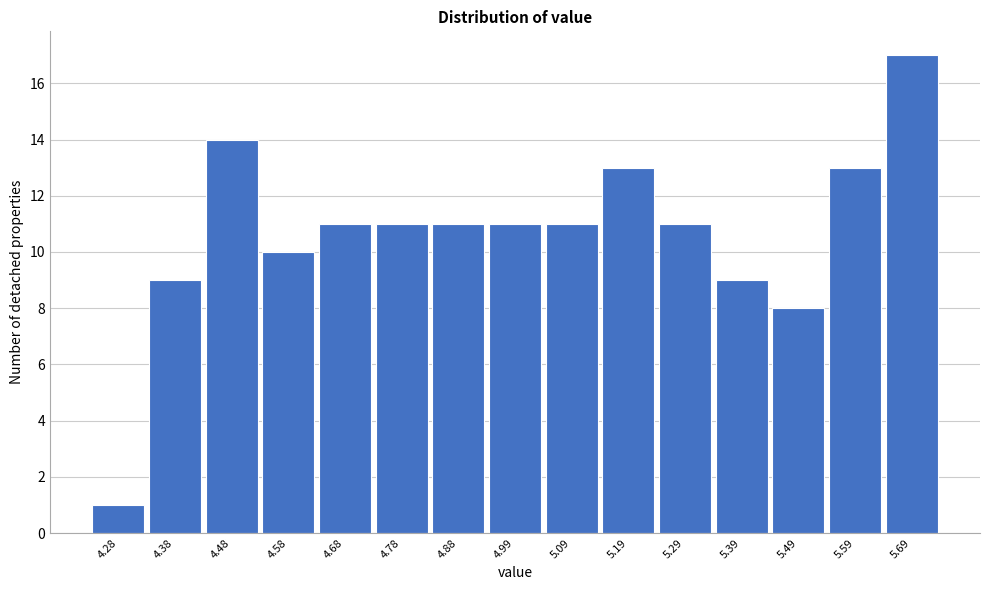

Which range on the x-axis has the tallest bar?

5.64 to 5.74